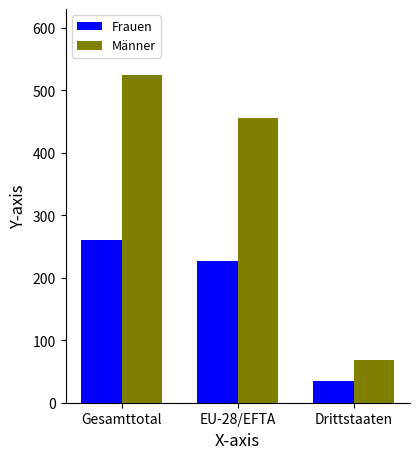

How many categories are shown in the chart?

3